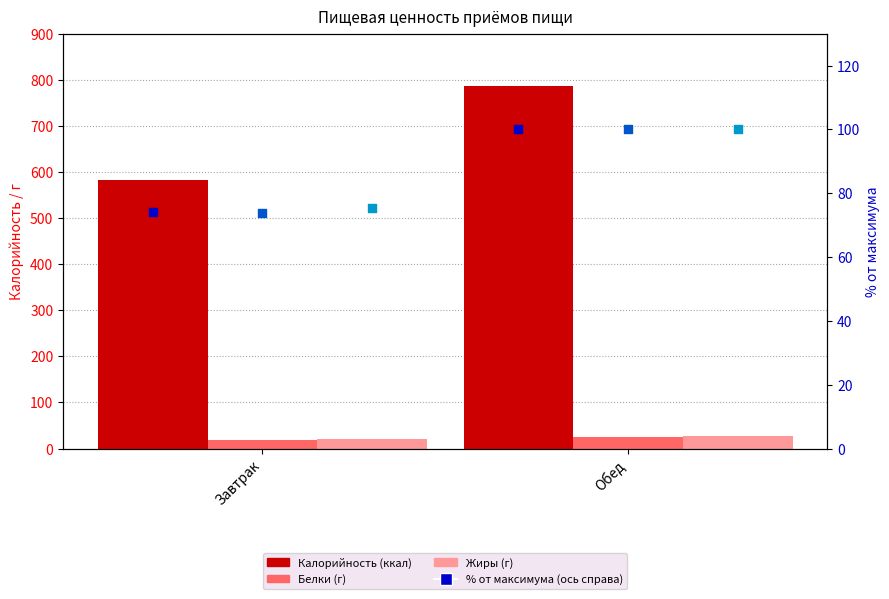

Which series has the largest total across all categories?

Калорийность